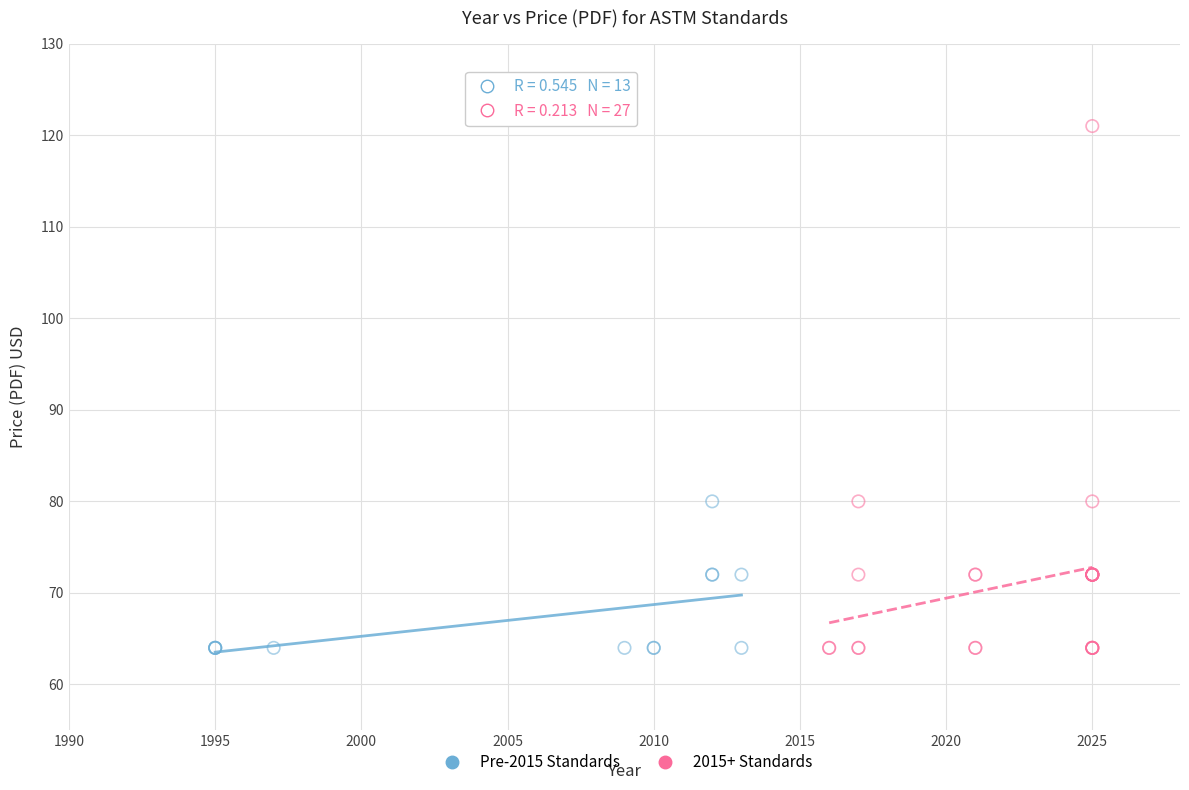

Which series reaches the maximum Y coordinate?

2015+ Standards